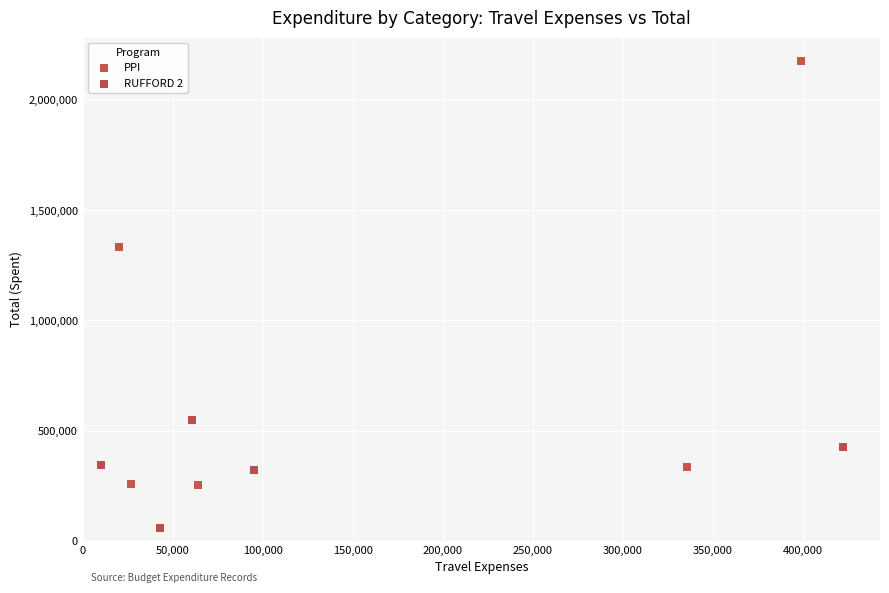

Which series contains the lowest Y value?

RUFFORD 2